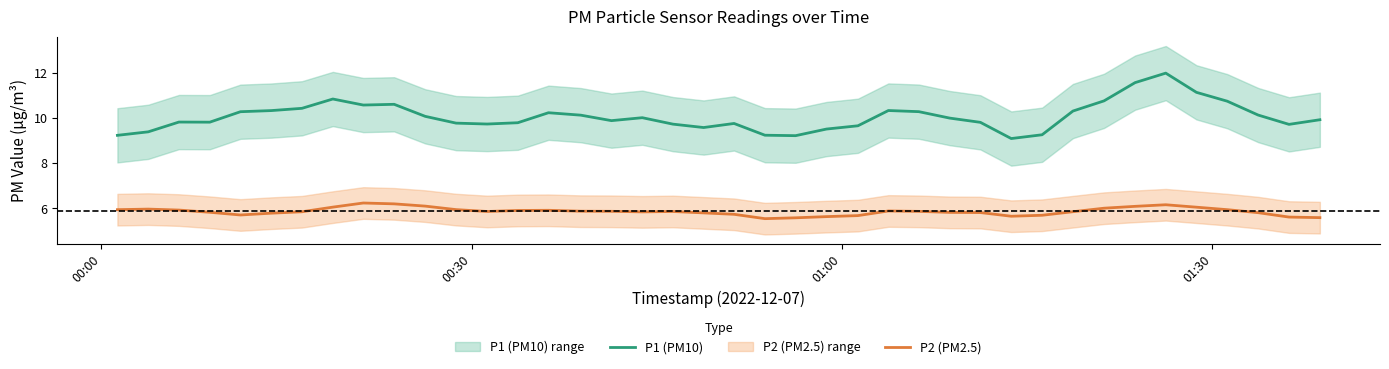

Reading left to right, extract all data points from this chart.

P1 (PM10): 9.2	9.4	9.8	9.8	10.3	10.3	10.4	10.8	10.6	10.6	10.1	9.8	9.7	9.8	10.2	10.1	9.9	10.0	9.7	9.6	9.7	9.2	9.2	9.5	9.6	10.3	10.3	10.0	9.8	9.1	9.2	10.3	10.7	11.6	12.0	11.1	10.7	10.1	9.7	9.9
P2 (PM2.5): 5.9	6.0	5.9	5.8	5.7	5.8	5.8	6.0	6.2	6.2	6.1	5.9	5.9	5.9	5.9	5.9	5.9	5.8	5.9	5.8	5.7	5.5	5.6	5.6	5.7	5.9	5.9	5.8	5.8	5.6	5.7	5.8	6.0	6.1	6.2	6.0	5.9	5.8	5.6	5.6